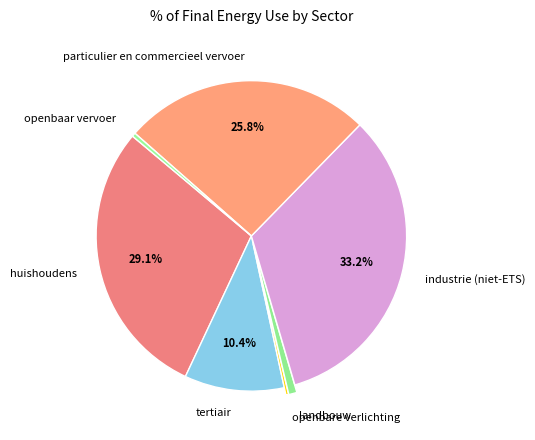

Does any single category account for the majority?

No